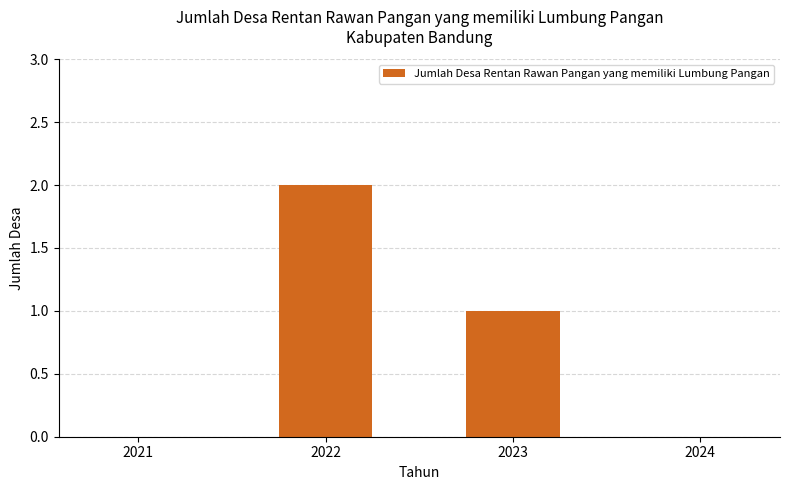

What value does the data have at 2023?

1